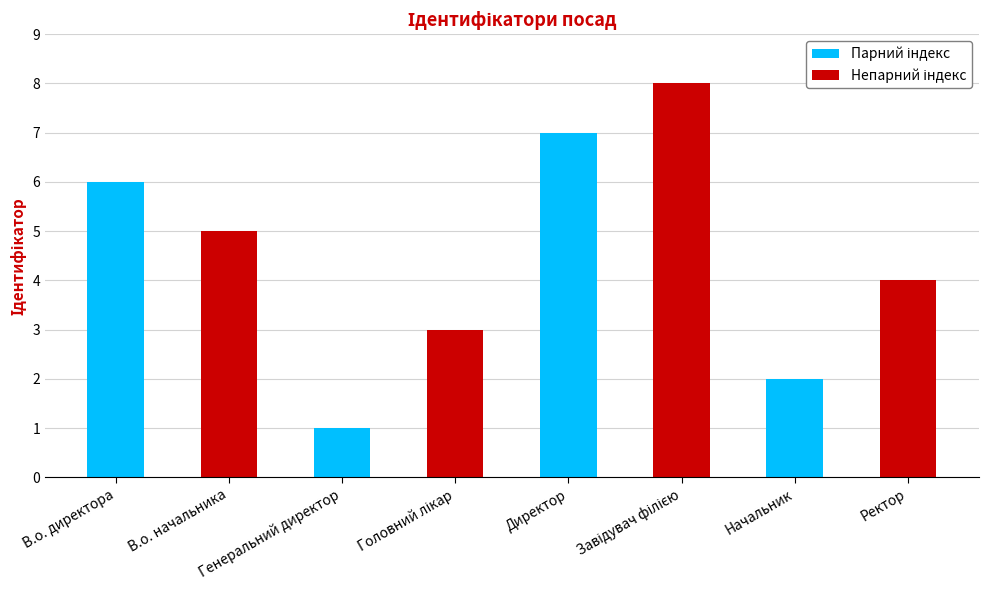

Where does the data first go above 5?

В.о. директора